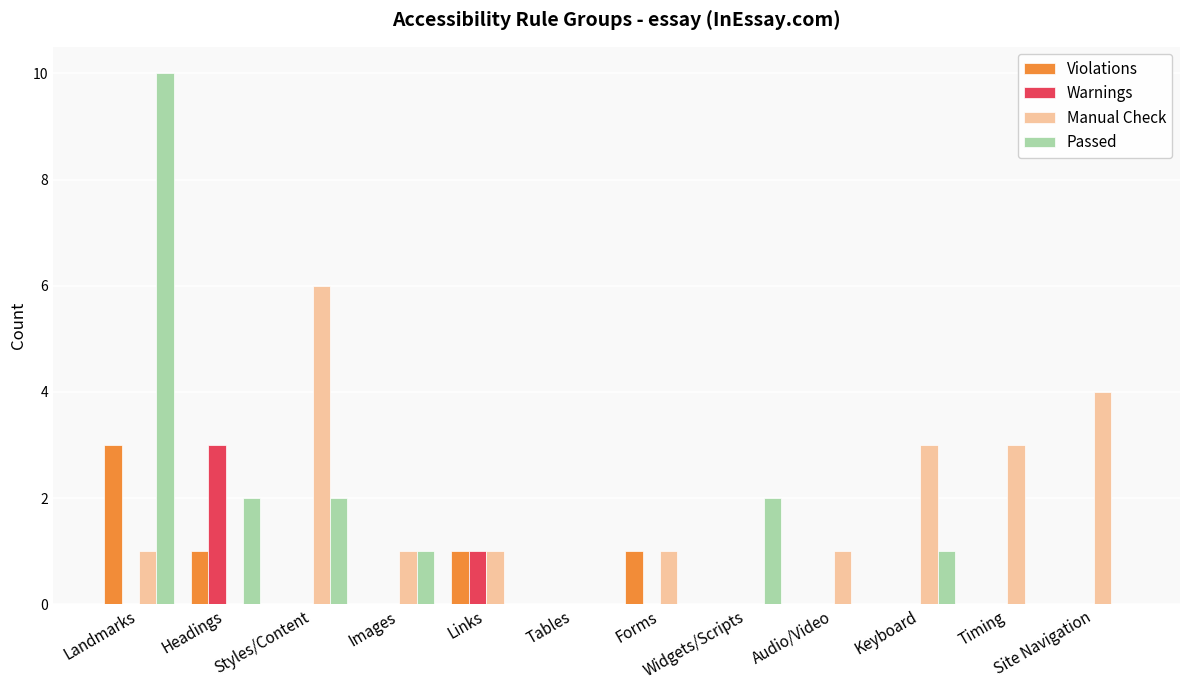

Reading left to right, what are all the values shown in this chart?

Violations: 3	1	0	0	1	0	1	0	0	0	0	0
Warnings: 0	3	0	0	1	0	0	0	0	0	0	0
Manual Check: 1	0	6	1	1	0	1	0	1	3	3	4
Passed: 10	2	2	1	0	0	0	2	0	1	0	0